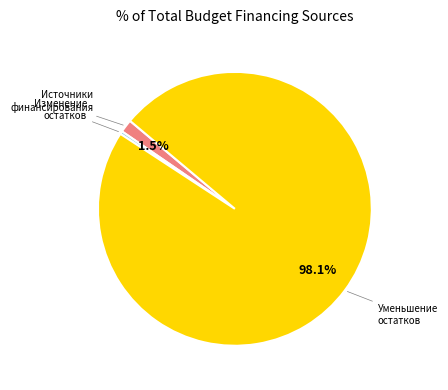

Does any single category account for the majority?

Yes